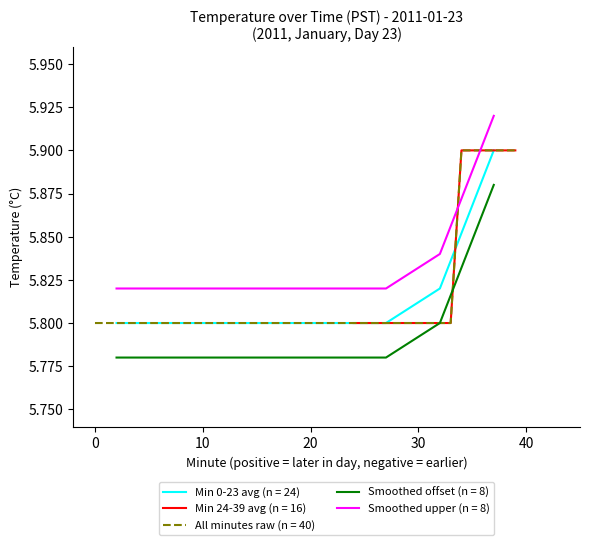

Is this an area chart (filled region under the line)?

No